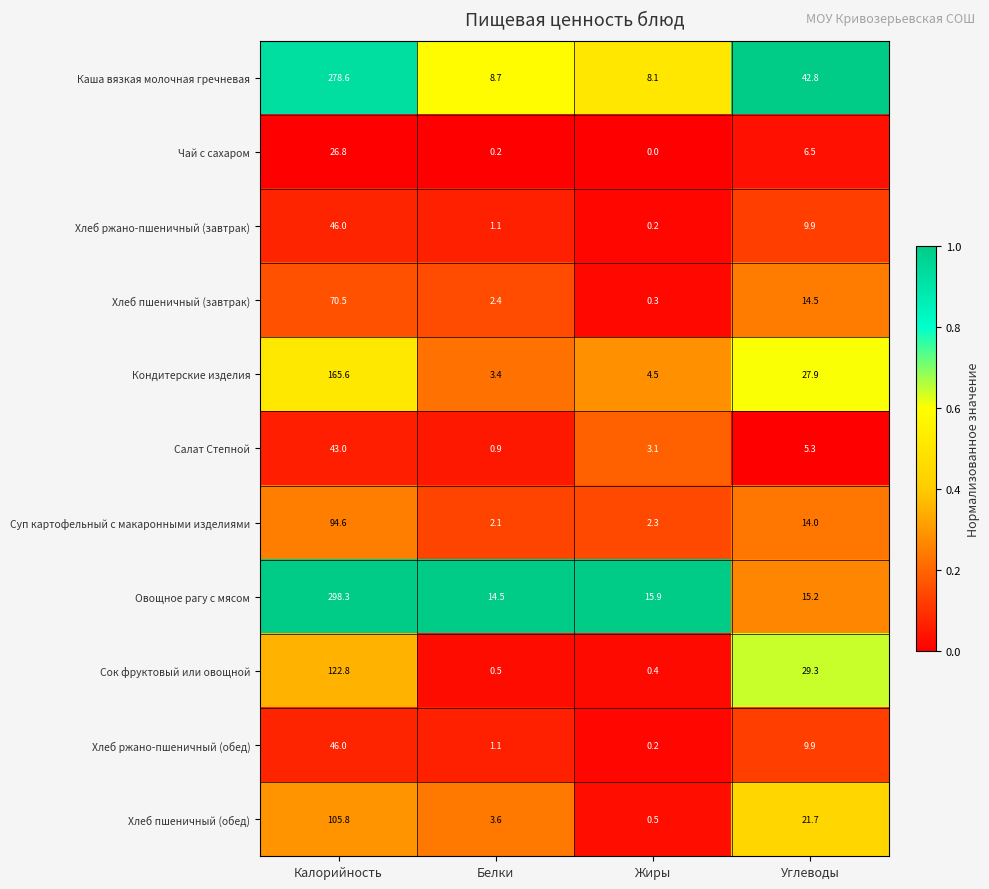

What is the sum of all Кондитерские изделия values?

201.4